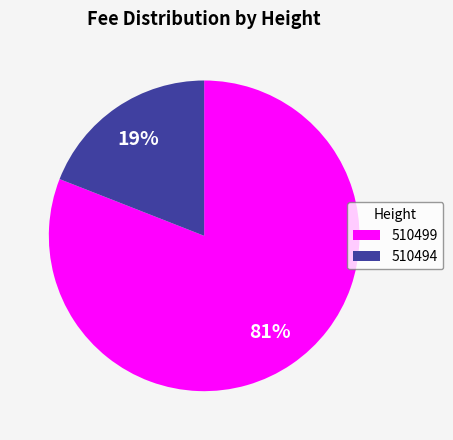

True or false: 510494 accounts for 11% of the total.

False